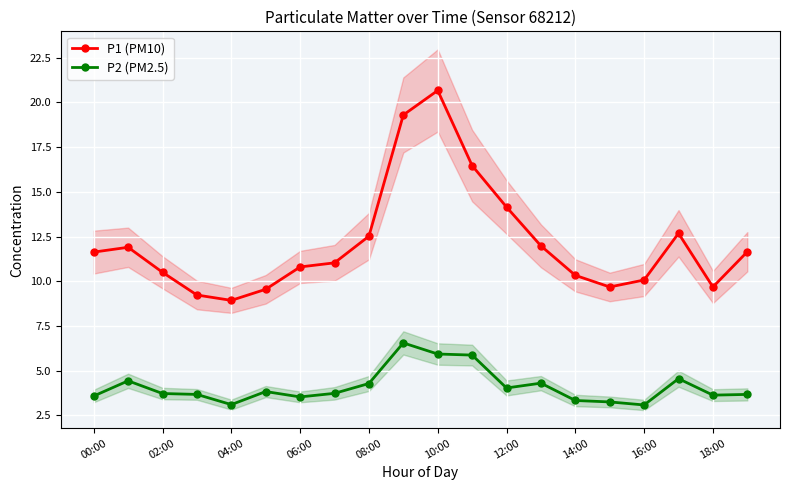

True or false: P2 (PM2.5) and P1 (PM10) intersect in this chart.

False